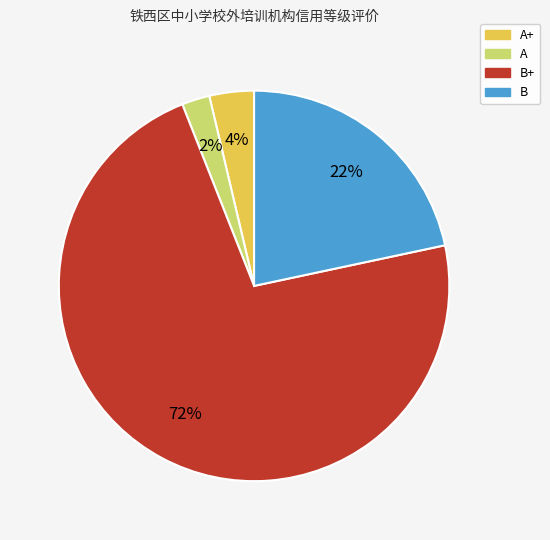

To the nearest percent, what percentage of the pie is A+?

4%